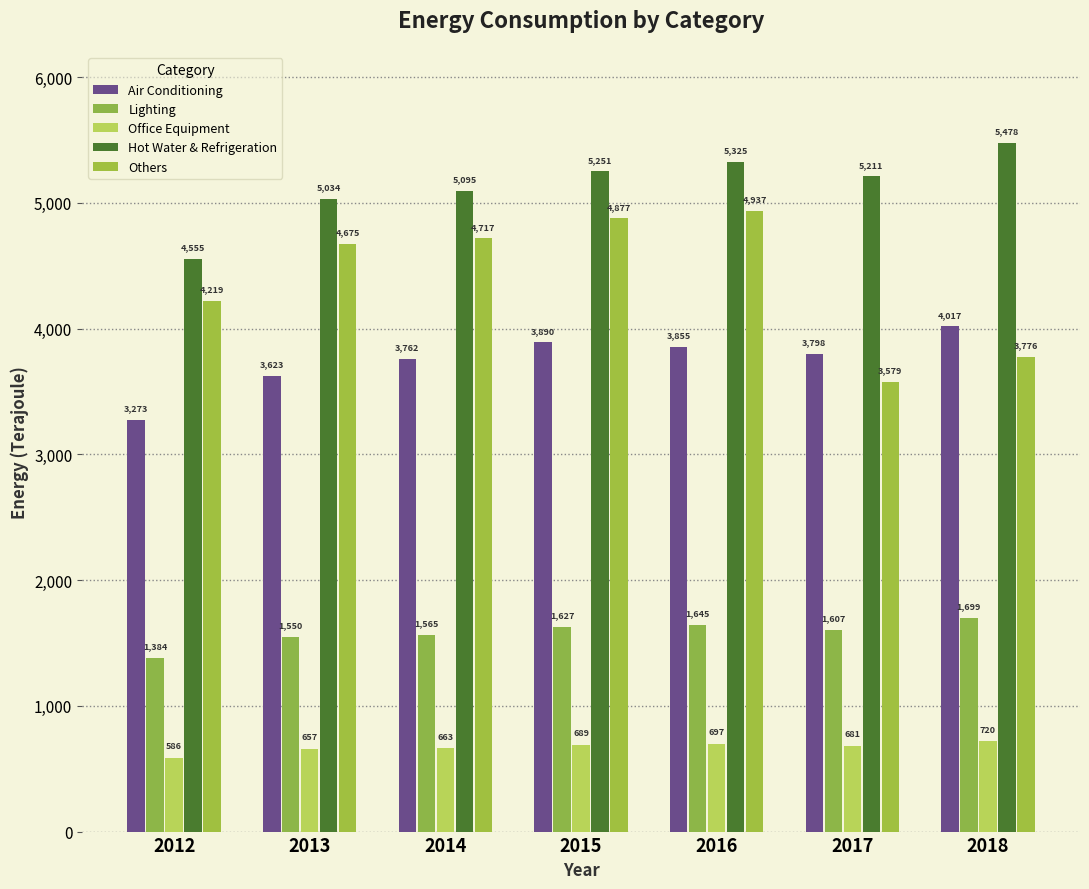

Reading left to right, transcribe all the data shown in this chart.

Air Conditioning: 2012=3273	2013=3623	2014=3762	2015=3890	2016=3855	2017=3798	2018=4017
Lighting: 2012=1384	2013=1550	2014=1565	2015=1627	2016=1645	2017=1607	2018=1699
Office Equipment: 2012=586	2013=657	2014=663	2015=689	2016=697	2017=681	2018=720
Hot Water & Refrigeration: 2012=4555	2013=5034	2014=5095	2015=5251	2016=5325	2017=5211	2018=5478
Others: 2012=4219	2013=4675	2014=4717	2015=4877	2016=4937	2017=3579	2018=3776